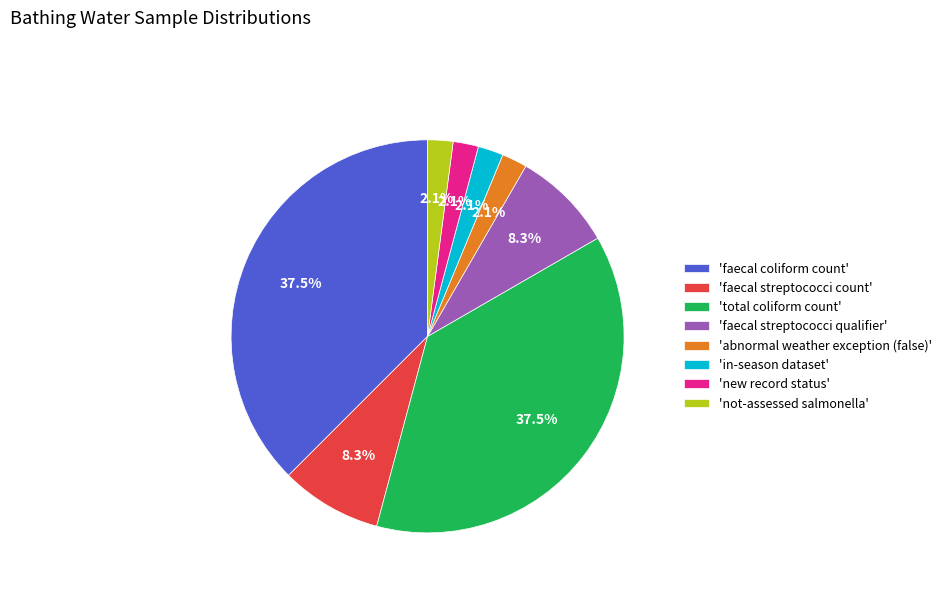

How many segments does this pie chart have?

8